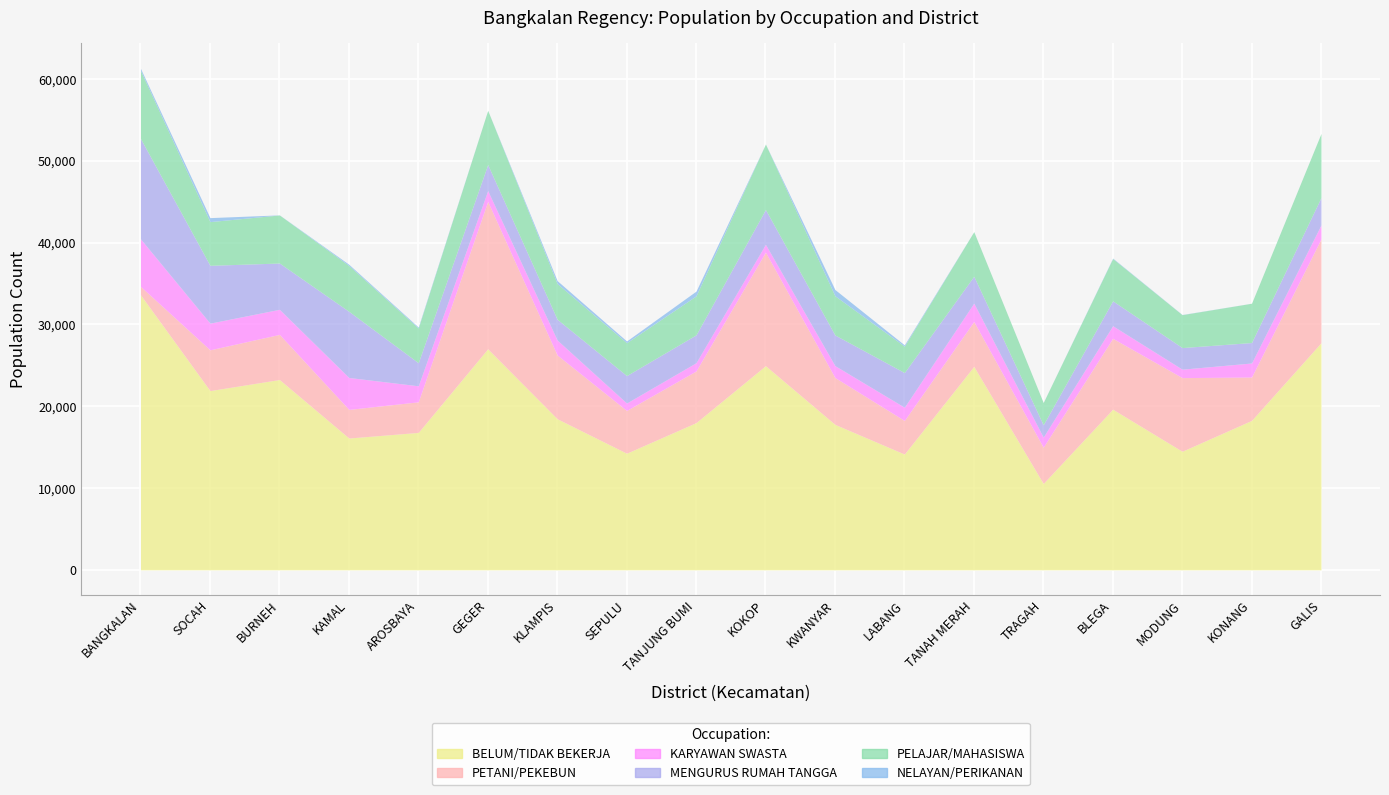

What are all the series names shown in the legend?

BELUM/TIDAK BEKERJA, PETANI/PEKEBUN, KARYAWAN SWASTA, MENGURUS RUMAH TANGGA, PELAJAR/MAHASISWA, NELAYAN/PERIKANAN